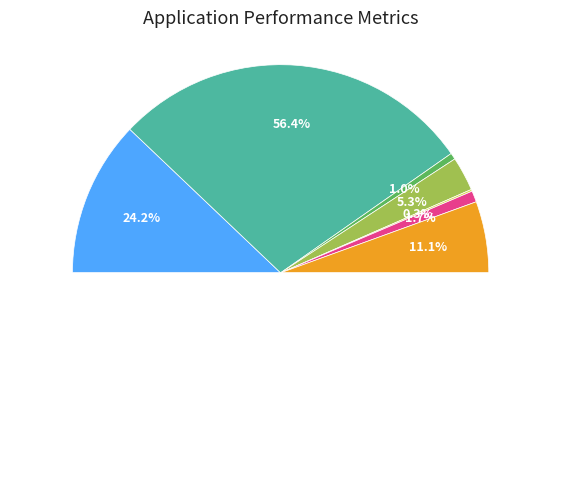

Is it true that Black or African American alone is 0% of the pie?

True